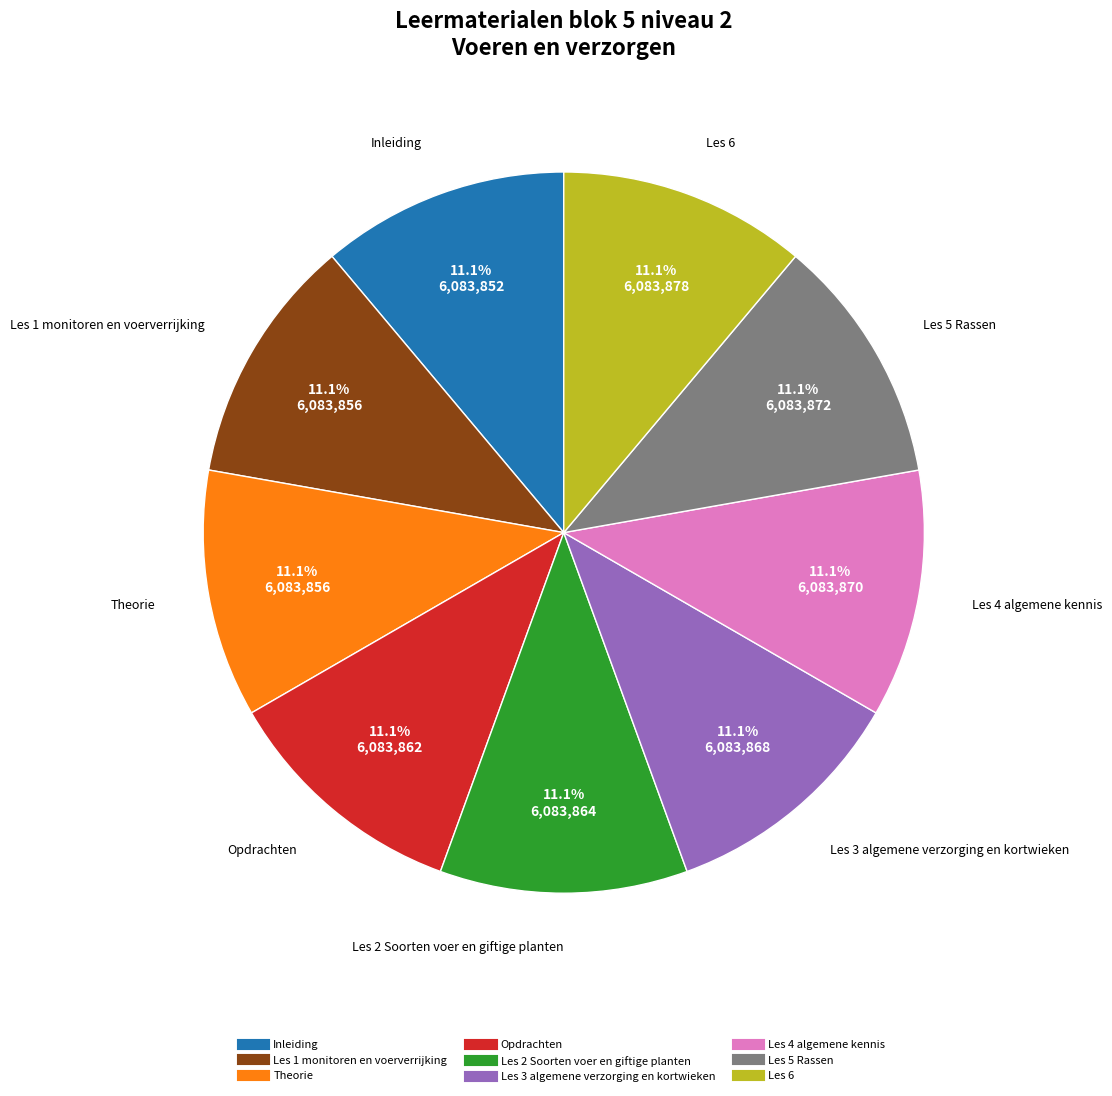

What percentage do Les 6 and Les 3 algemene verzorging en kortwieken together represent?

22.2%